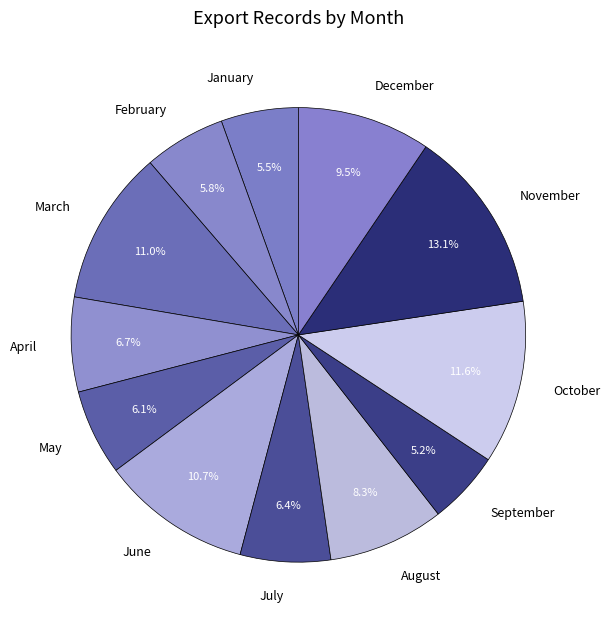

What is the ratio of the value at August to the value at April?

1.2